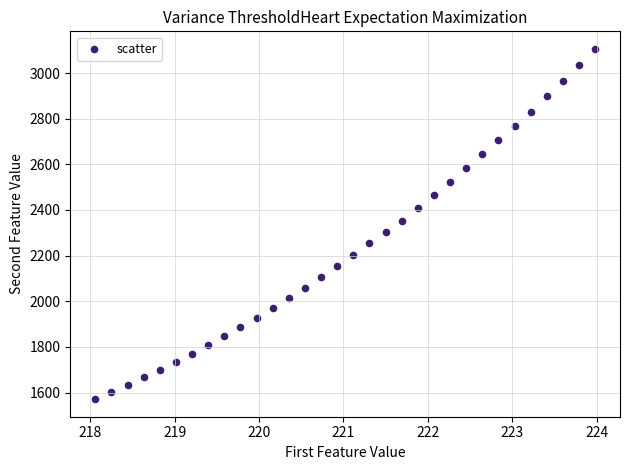

What is the range of Y values (max minus min)?

1534.9